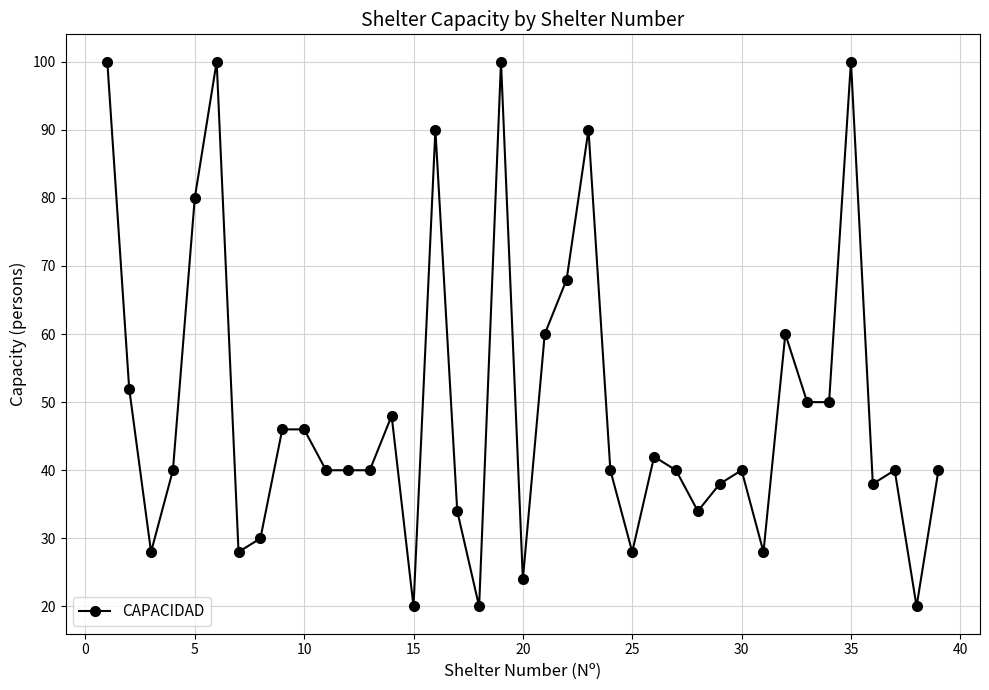

What is the sum of all values?

1912